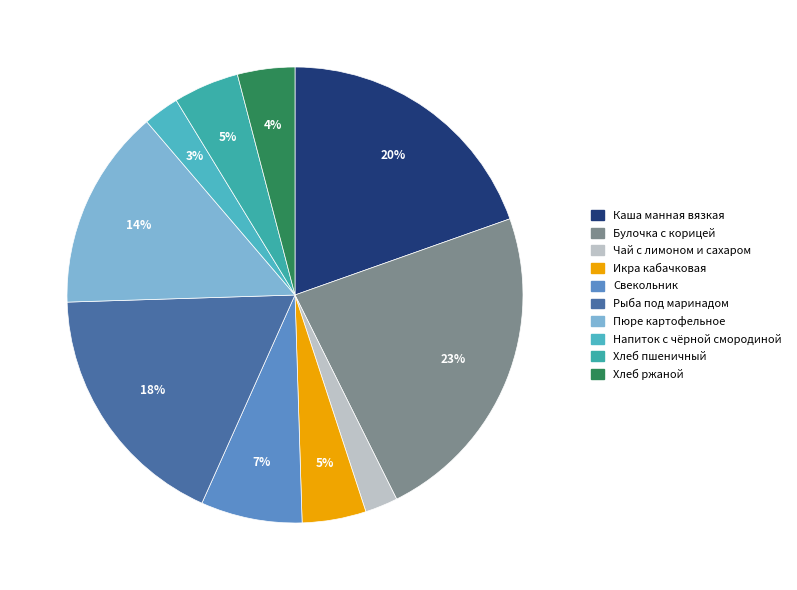

Which slice is the largest?

Булочка с корицей